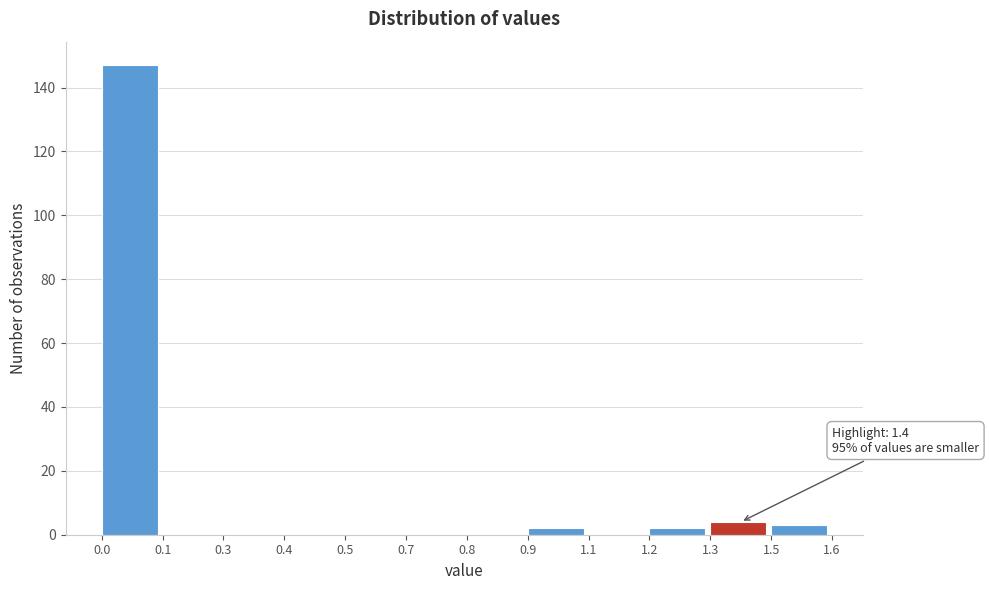

Reading left to right, what are all the values shown in this chart?

0.0=147	0.1=0	0.3=0	0.4=0	0.5=0	0.7=0	0.8=0	0.9=2	1.1=0	1.2=2	1.3=4	1.5=3